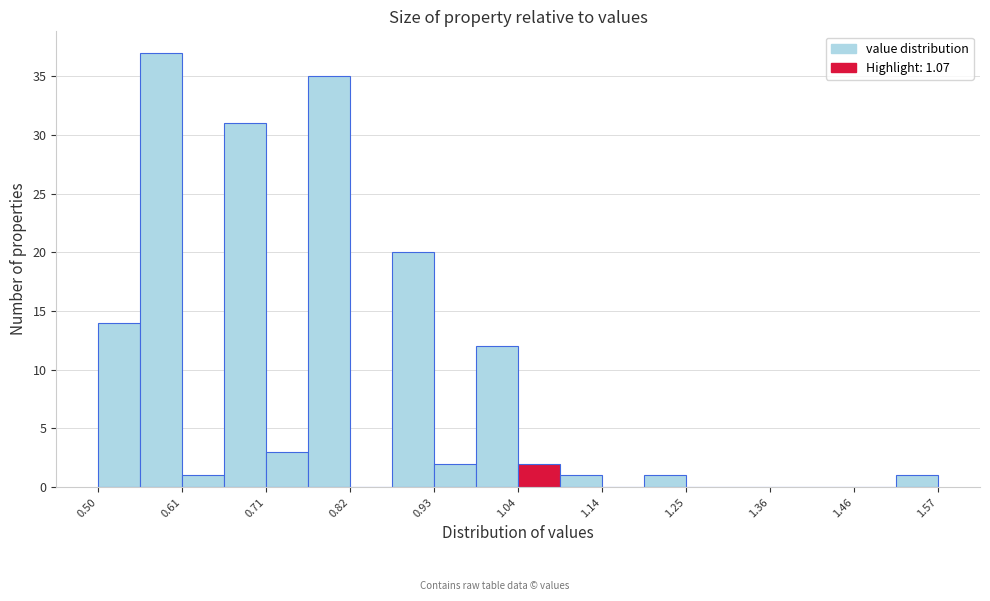

Read against the x-axis, roughly where is the centre of the tallest bar?

0.58